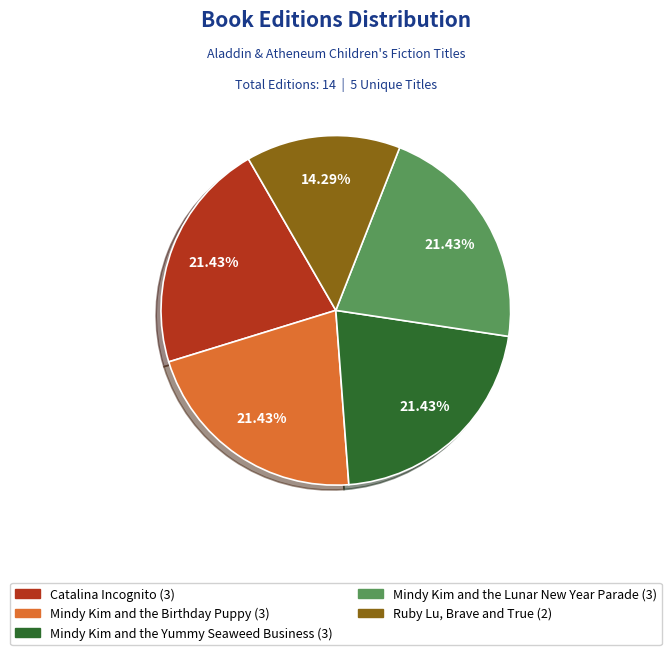

Does any single category account for the majority?

No